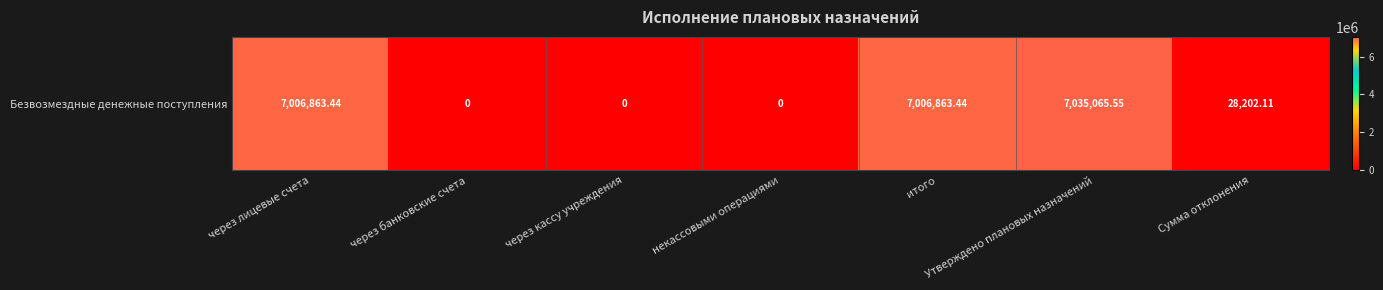

True or false: the data shows 12599.4 at Сумма отклонения.

False